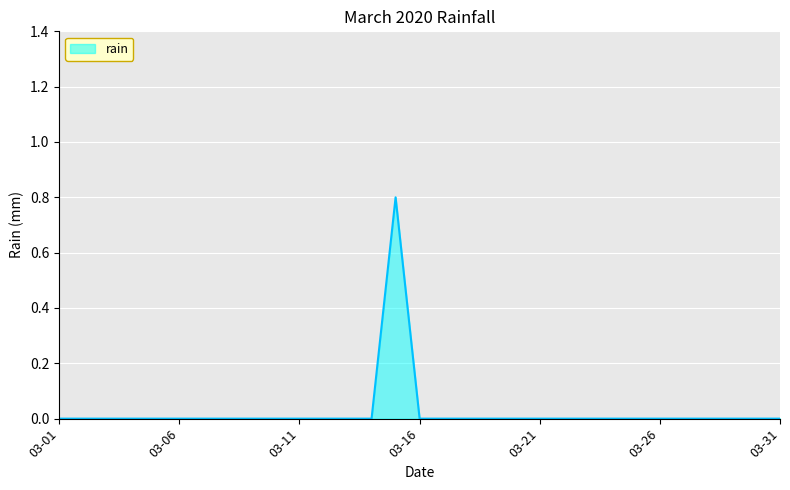

What is the greatest value displayed?

0.8